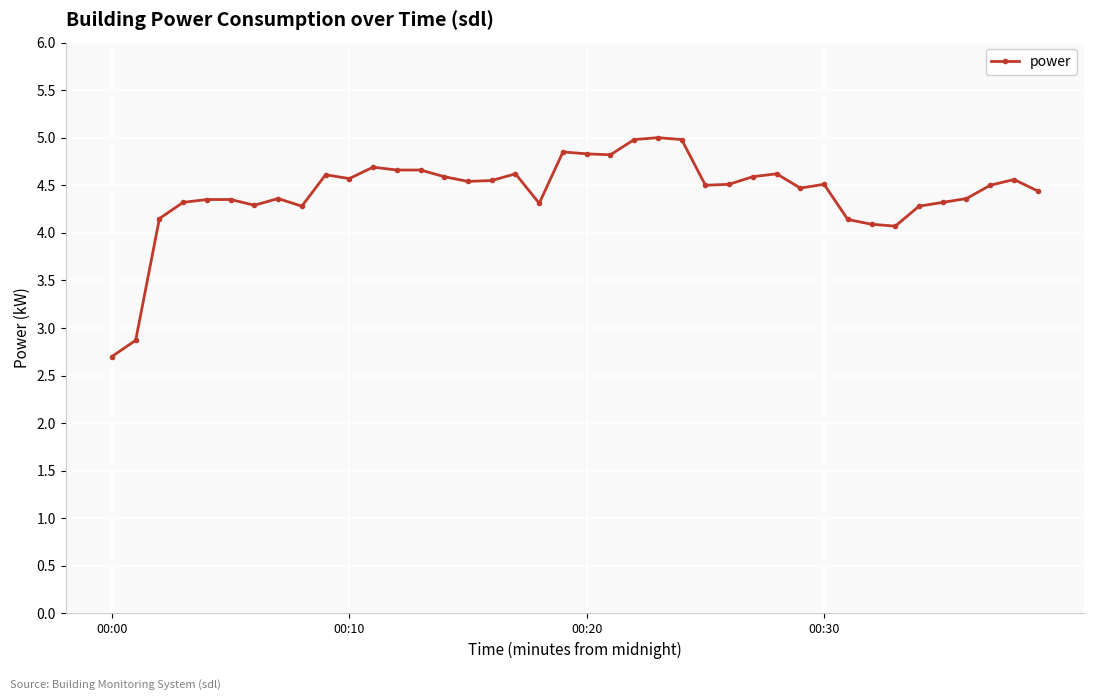

What is the sum of all values?

176.9